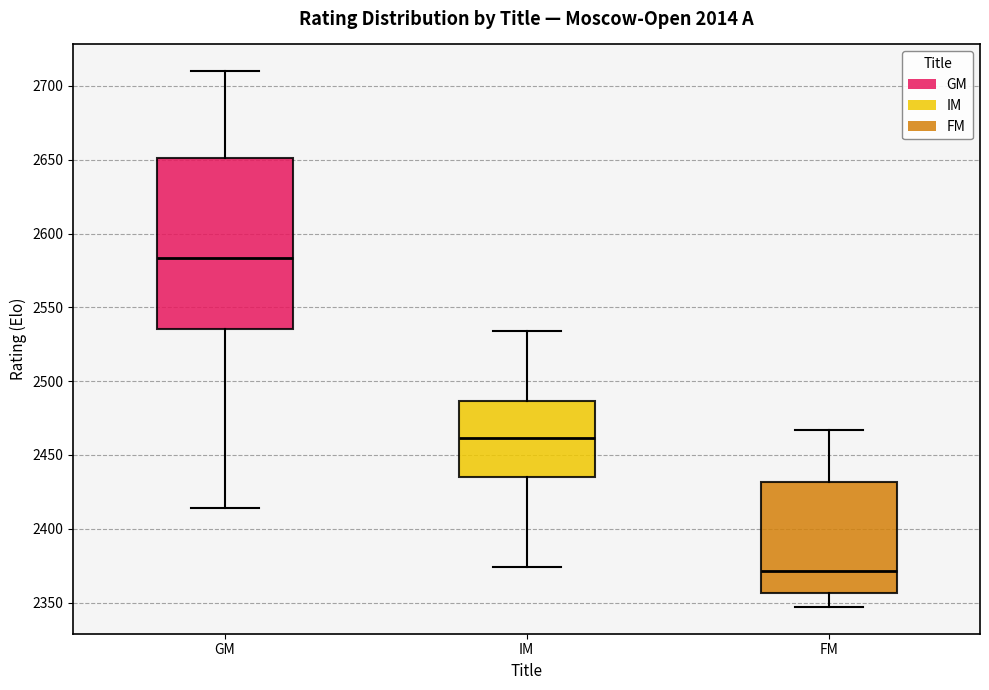

Reading left to right, transcribe this box plot: for each box, give where its median line is, the range the box spans, and where its two whiskers end, as read against the y-axis. The values are not printed on the chart, so give them approximately, as read against the axis.

GM: median 2585, box 2535 to 2650, whiskers 2415 to 2710
IM: median 2460, box 2435 to 2485, whiskers 2375 to 2535
FM: median 2370, box 2355 to 2430, whiskers 2345 to 2465